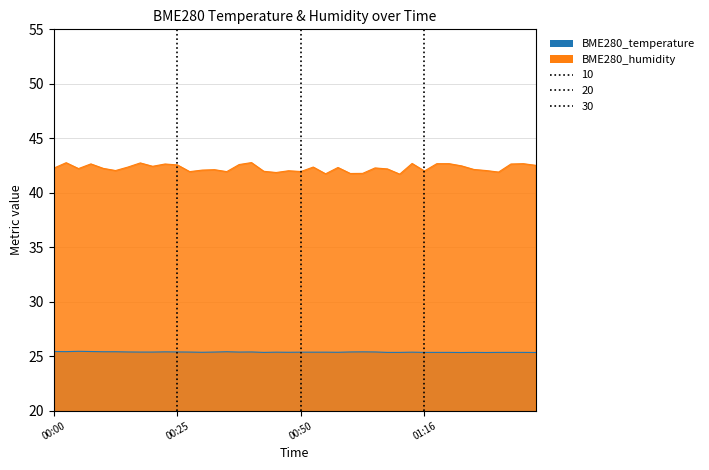

True or false: BME280_humidity has a value of 42.8 at 2023/11/10 00:03.

True